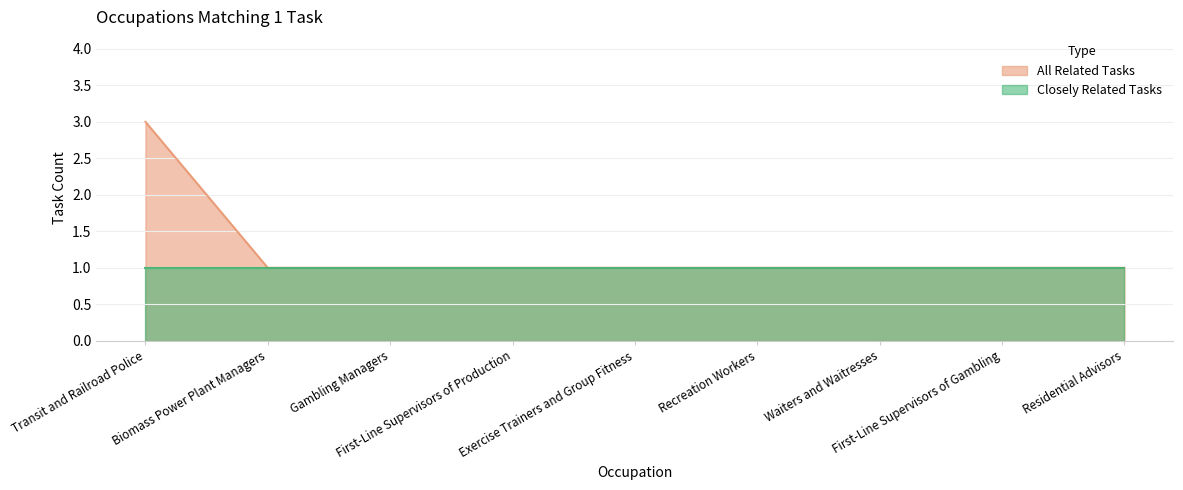

Which label corresponds to the smallest value in the chart?

Biomass Power Plant Managers